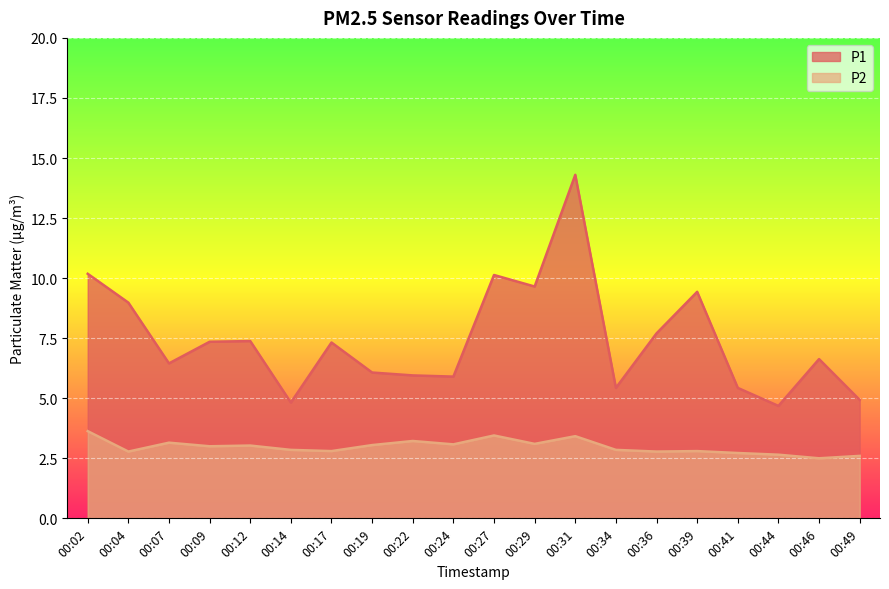

What is the total value across all series at 00:12?

10.4